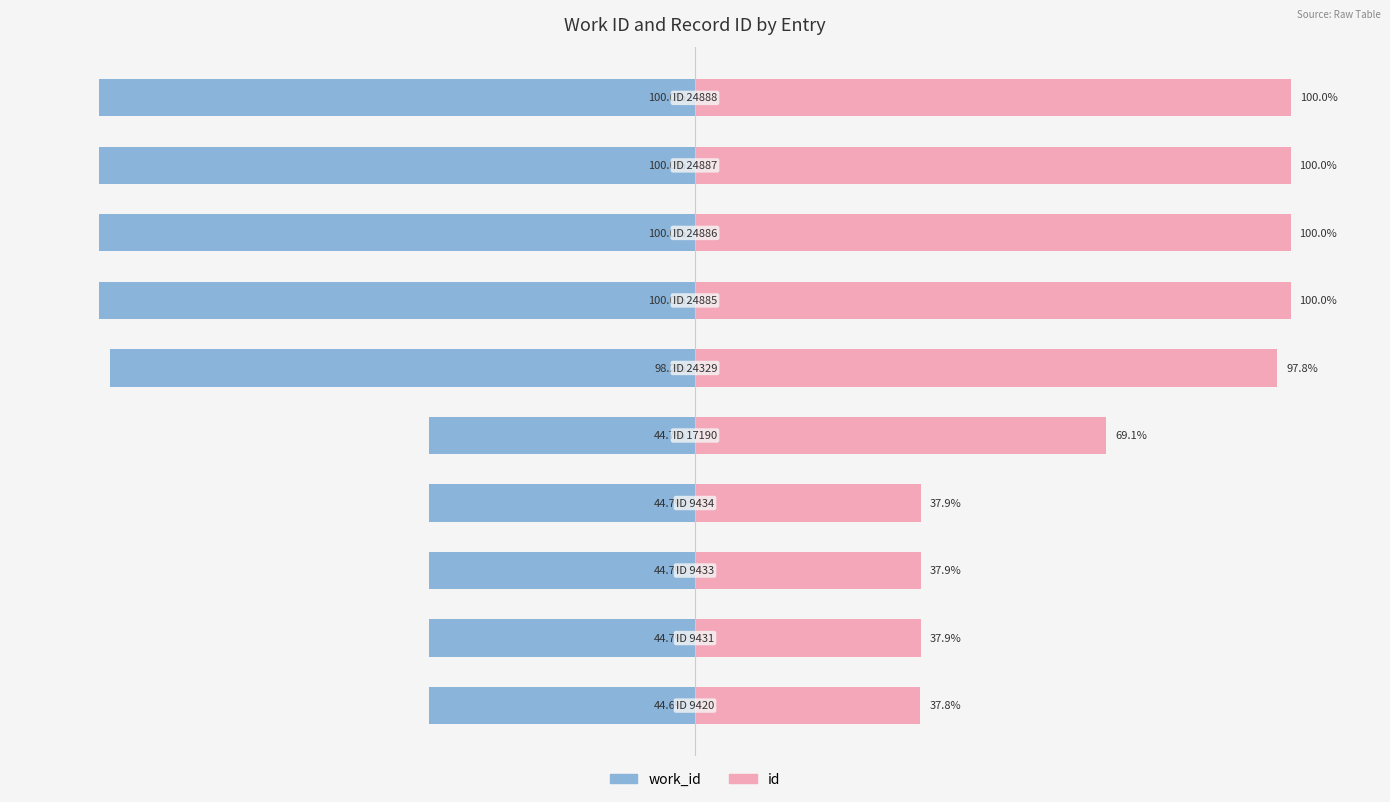

What is the sum of all work_id values?

-721.5